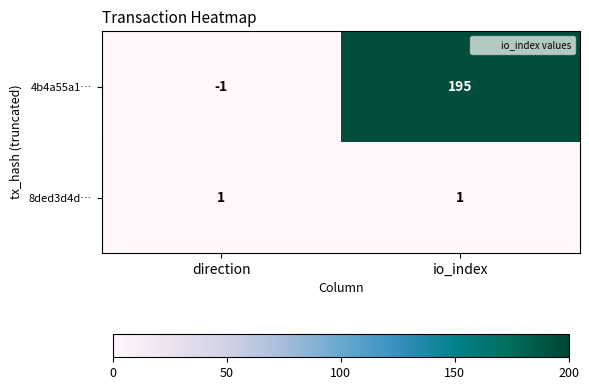

Read the 4b4a55a1… value at io_index, to the nearest 10.

200